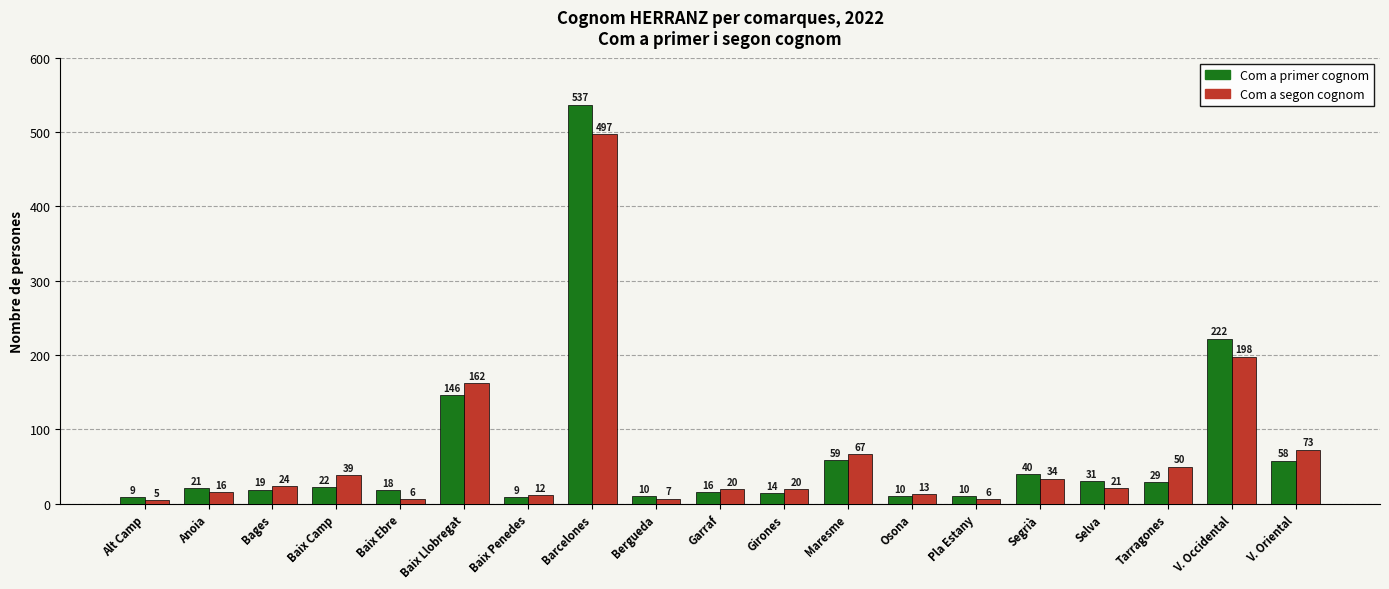

What is the label of the 6th bar from the right?

Pla Estany